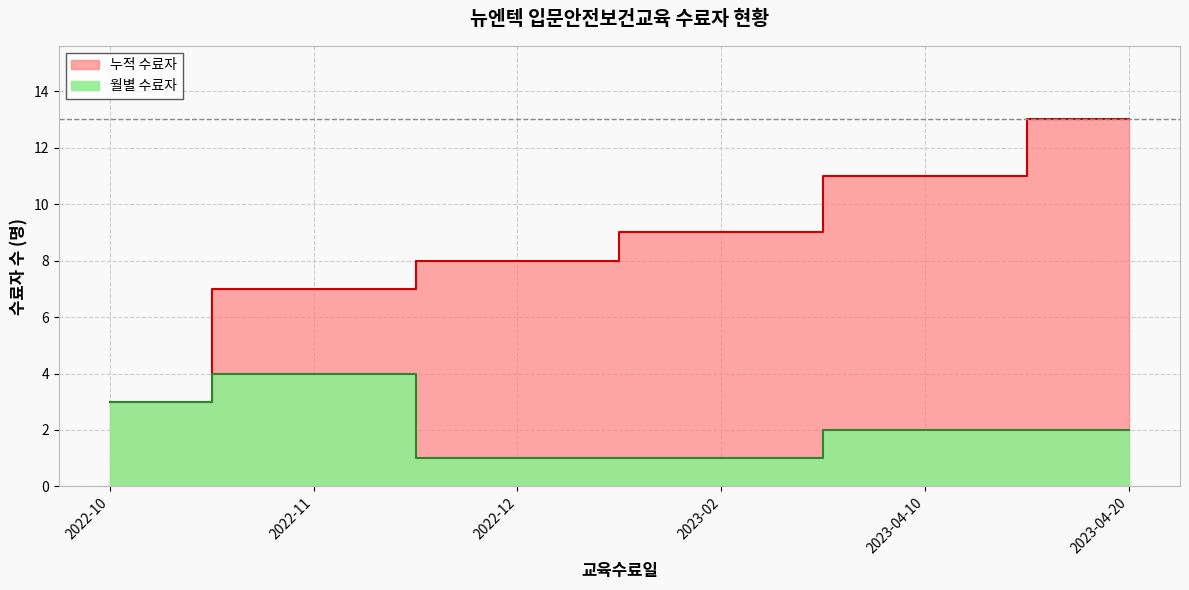

Which series changed the most between 2023-02 and 2023-04-10?

Cumulative